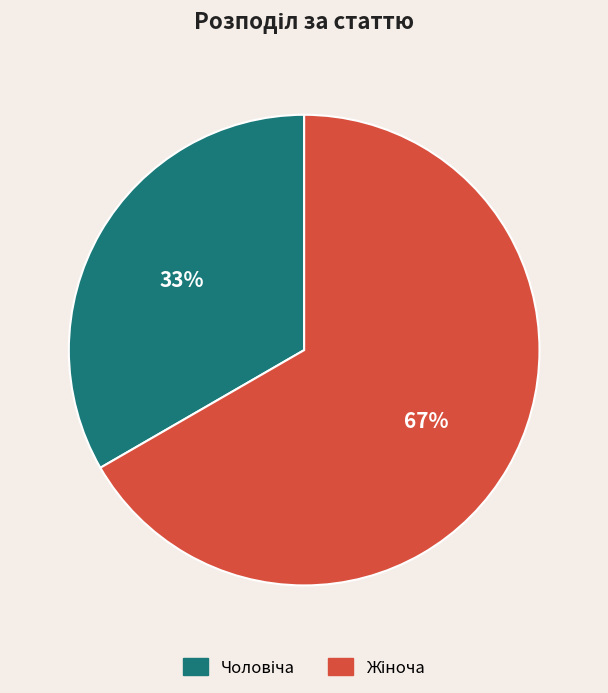

Is there any slice that represents more than half of the pie?

Yes